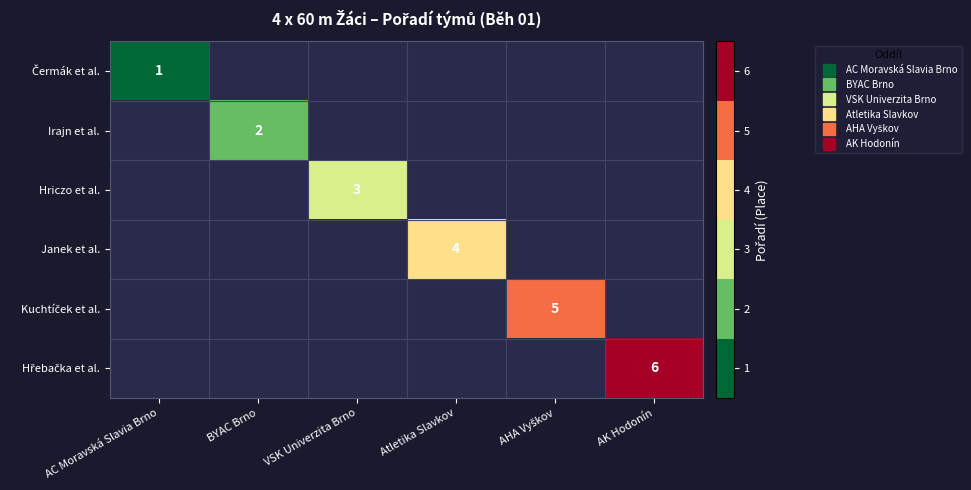

How many categories are shown in the chart?

6